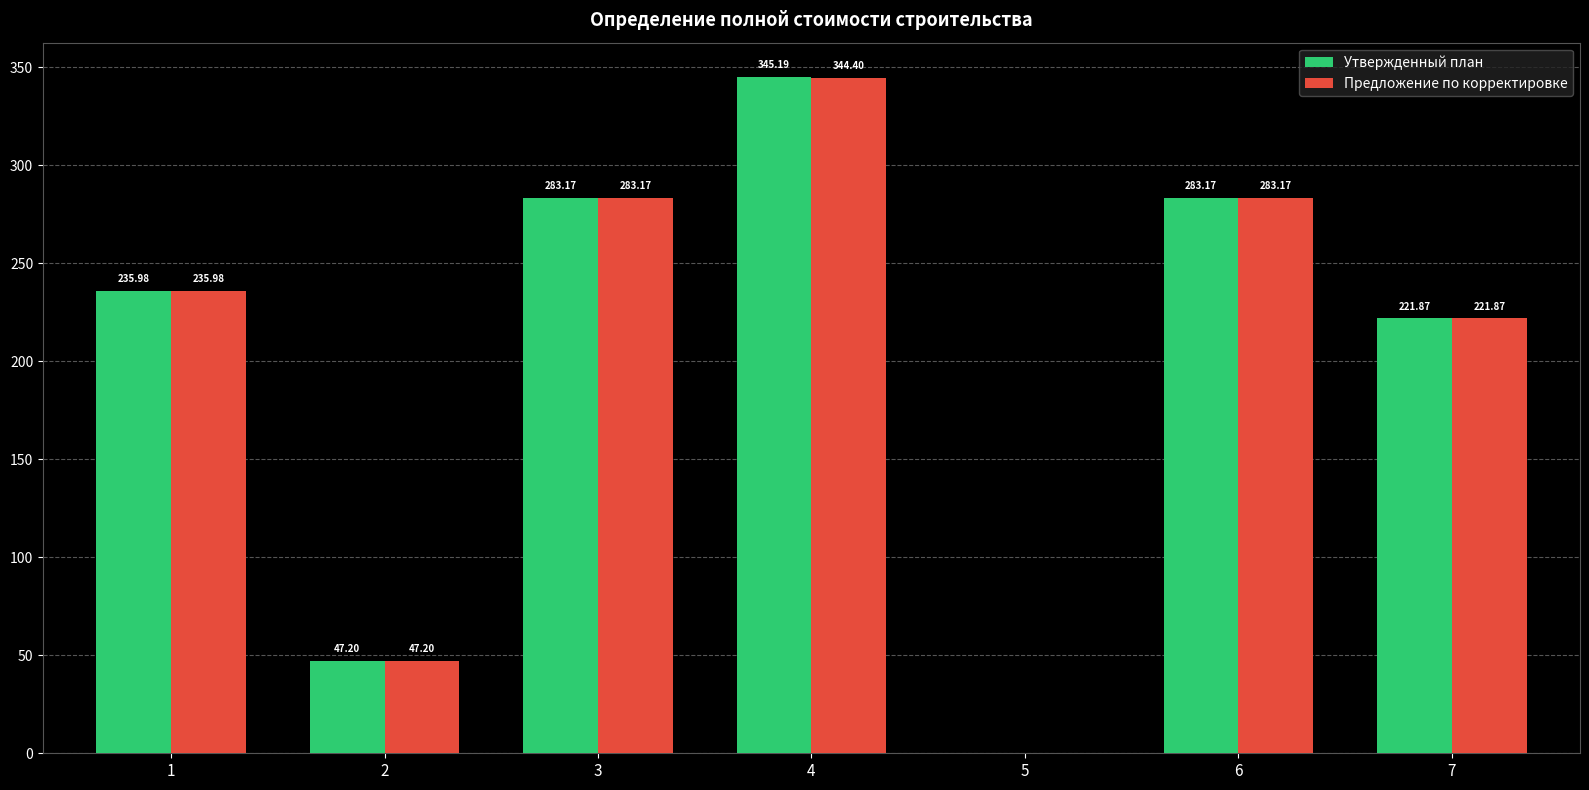

How many distinct data groups are displayed?

2